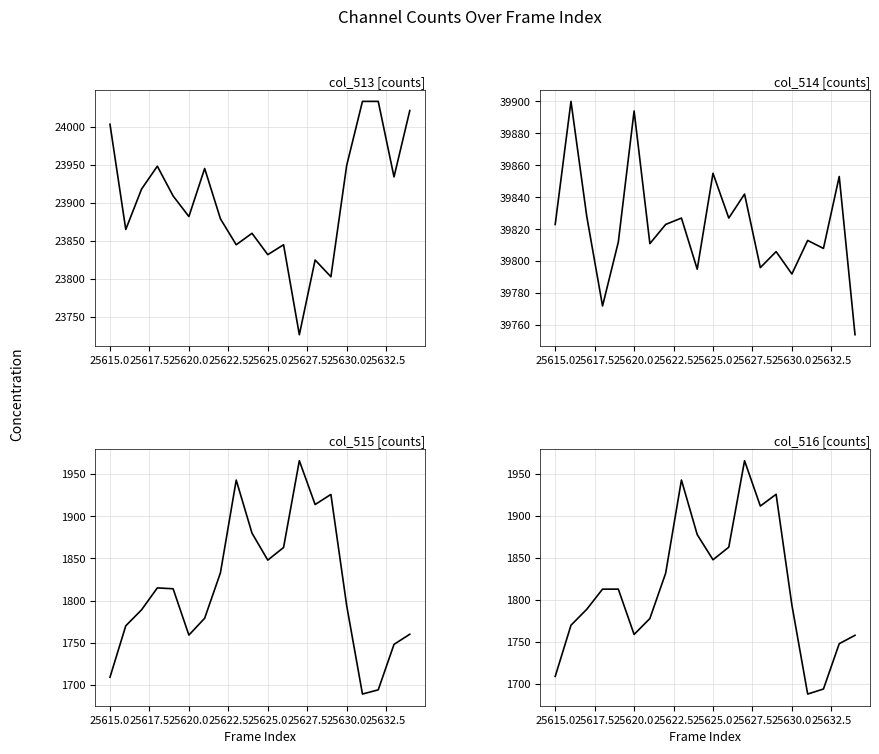

At how many categories does at least one series exceed 19540?

20